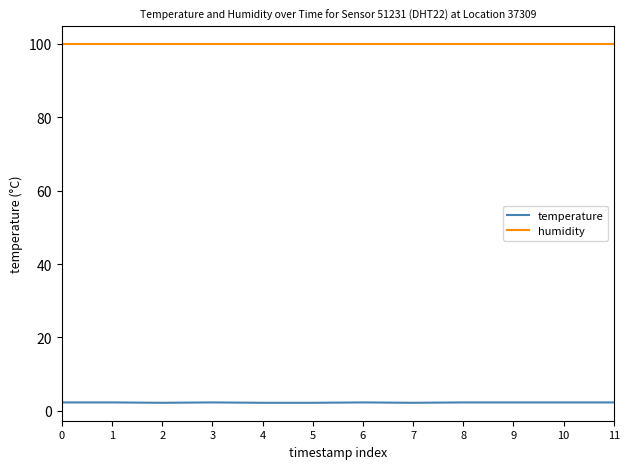

At 6, list the series in order from largest to smallest.

humidity, temperature